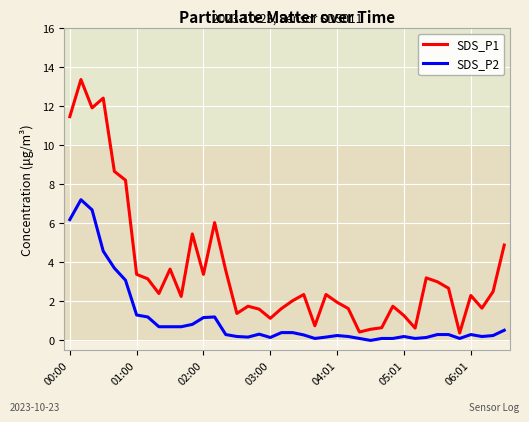

Which series has the widest spread of values?

SDS_P1